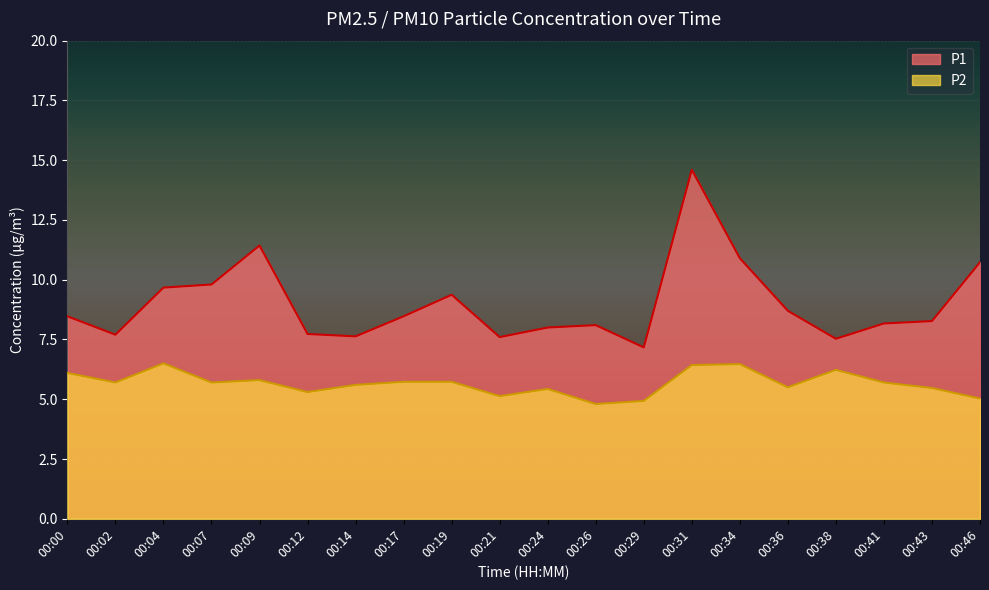

What is the value of the P1 point at the 15th from the left?

10.9